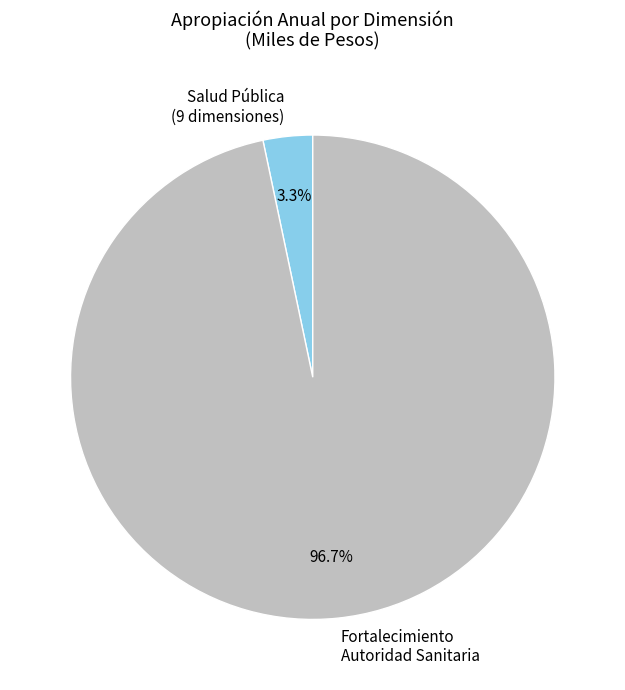

Count the number of slices in the pie.

2